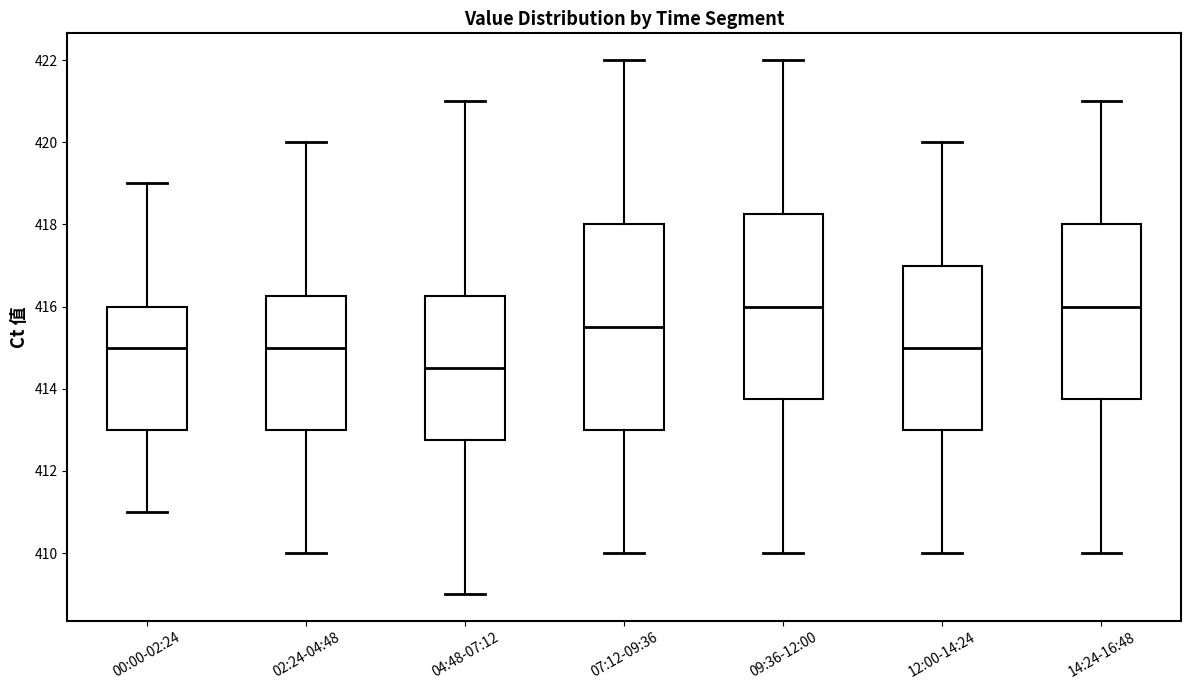

Reading left to right, read every box against the y-axis: the position of its median line, the range the box covers, and the ends of its whiskers. The values are not printed on the chart, so give them approximately, as read against the axis.

00:00-02:24: median 415.0, box 413.0 to 416.0, whiskers 411.0 to 419.0
02:24-04:48: median 415.0, box 413.0 to 416.2, whiskers 410.0 to 420.0
04:48-07:12: median 414.6, box 412.8 to 416.2, whiskers 409.0 to 421.0
07:12-09:36: median 415.6, box 413.0 to 418.0, whiskers 410.0 to 422.0
09:36-12:00: median 416.0, box 413.8 to 418.2, whiskers 410.0 to 422.0
12:00-14:24: median 415.0, box 413.0 to 417.0, whiskers 410.0 to 420.0
14:24-16:48: median 416.0, box 413.8 to 418.0, whiskers 410.0 to 421.0